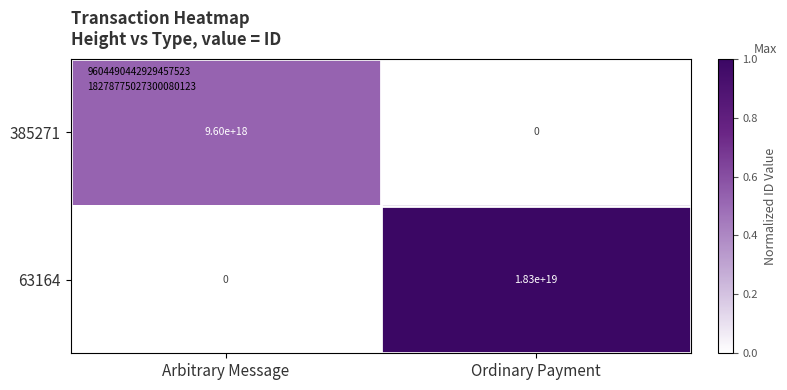

At which label does 385271 reach its minimum?

Ordinary Payment